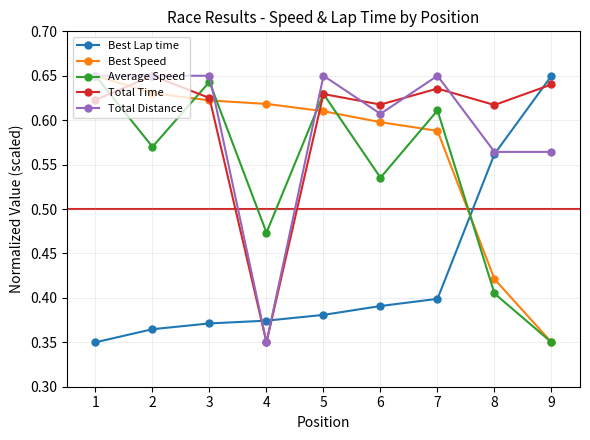

Which series has the largest total across all categories?

Total Time